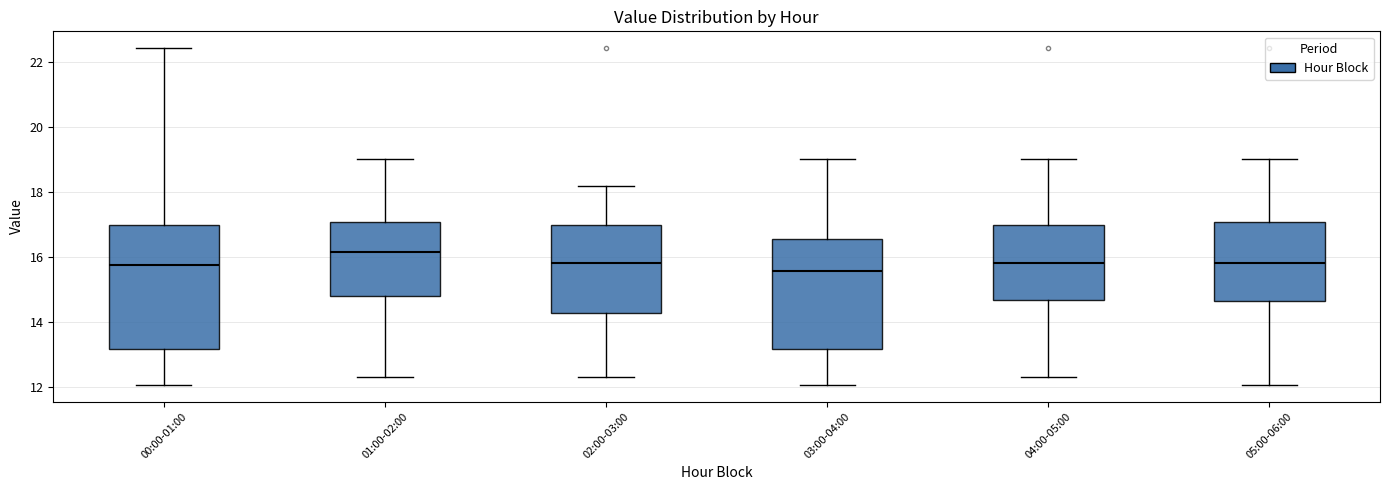

Reading left to right, read every box against the y-axis: the position of its median line, the range the box covers, and the ends of its whiskers. The values are not printed on the chart, so give them approximately, as read against the axis.

00:00-01:00: median 15.8, box 13.2 to 17.0, whiskers 12.0 to 22.4
01:00-02:00: median 16.2, box 14.8 to 17.0, whiskers 12.4 to 19.0
02:00-03:00: median 15.8, box 14.2 to 17.0, whiskers 12.4 to 18.2
03:00-04:00: median 15.6, box 13.2 to 16.6, whiskers 12.0 to 19.0
04:00-05:00: median 15.8, box 14.6 to 17.0, whiskers 12.4 to 19.0
05:00-06:00: median 15.8, box 14.6 to 17.0, whiskers 12.0 to 19.0